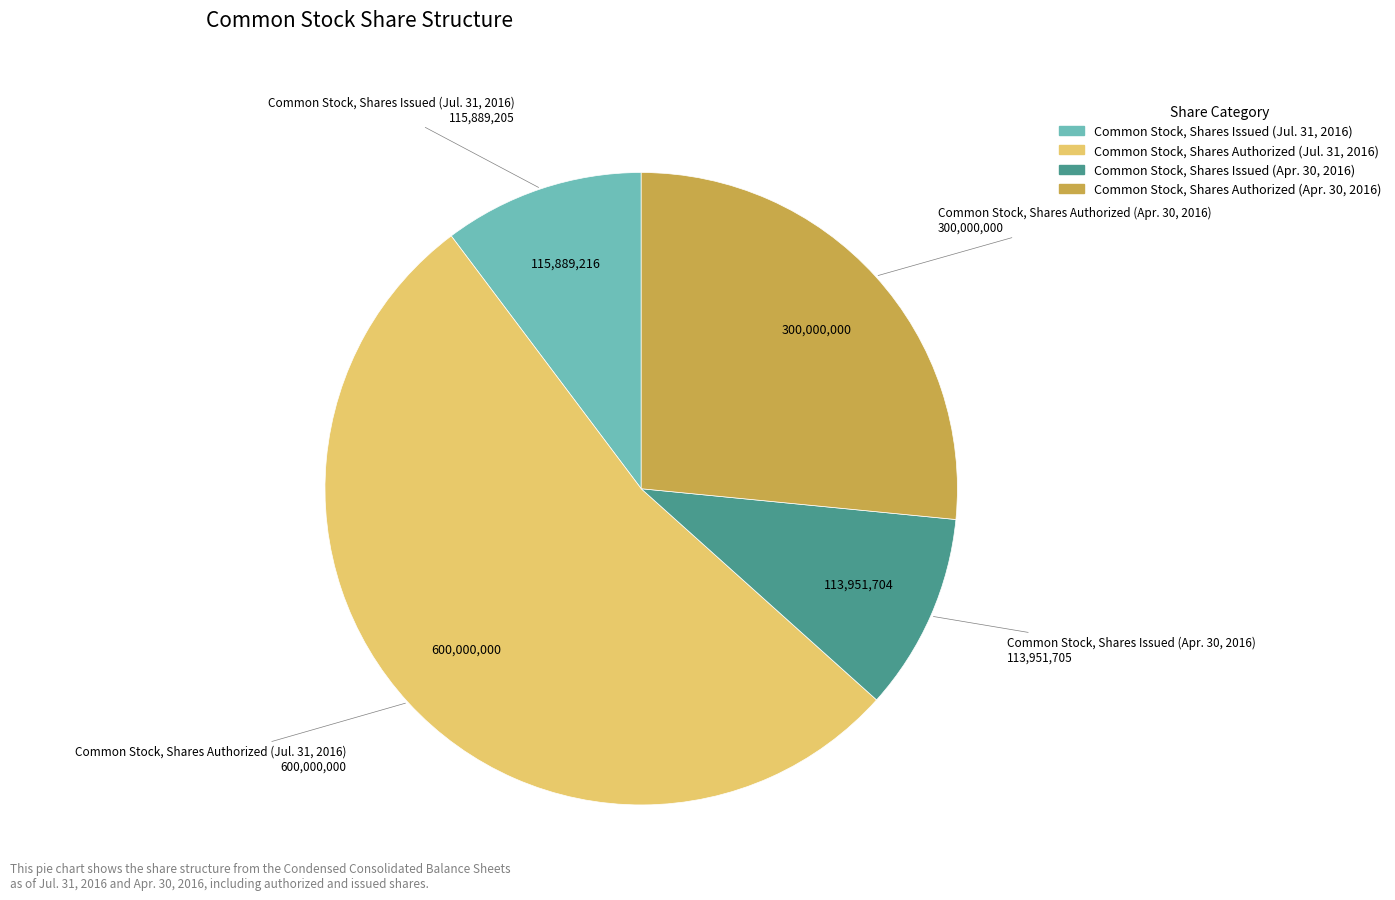

Is the sum of Common Stock, Shares Authorized (Apr. 30, 2016) and Common Stock, Shares Issued (Apr. 30, 2016) greater than half?

No